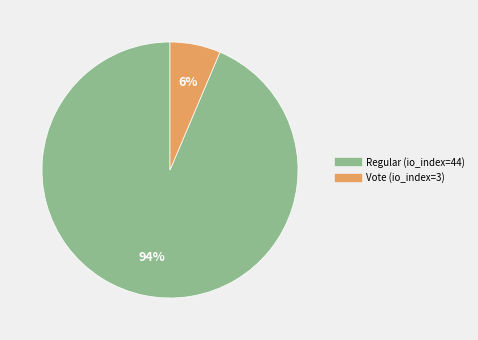

Between Vote (io_index=3) and Regular (io_index=44), which is larger?

Regular (io_index=44)